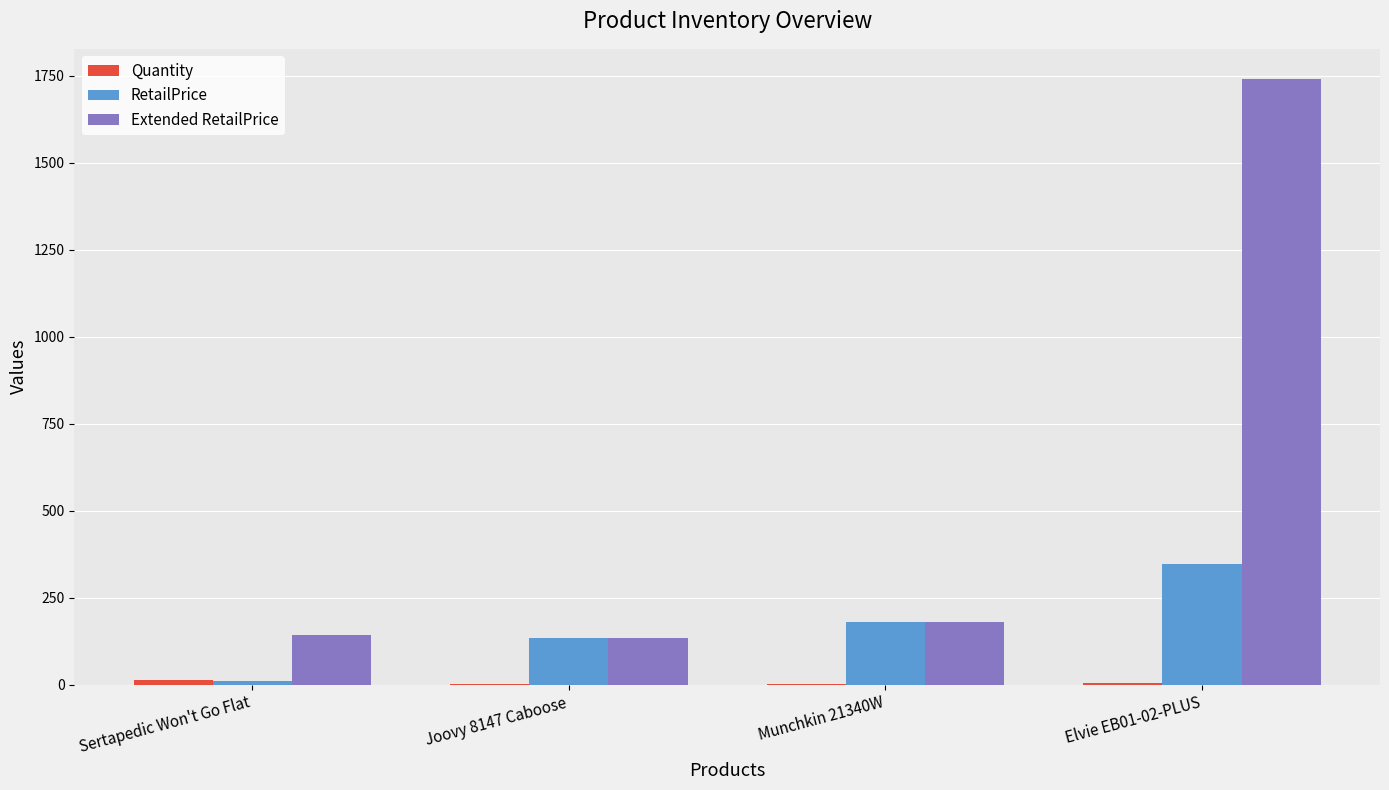

What is the spread (max minus min) of values at Elvie EB01-02-PLUS?

1735.0